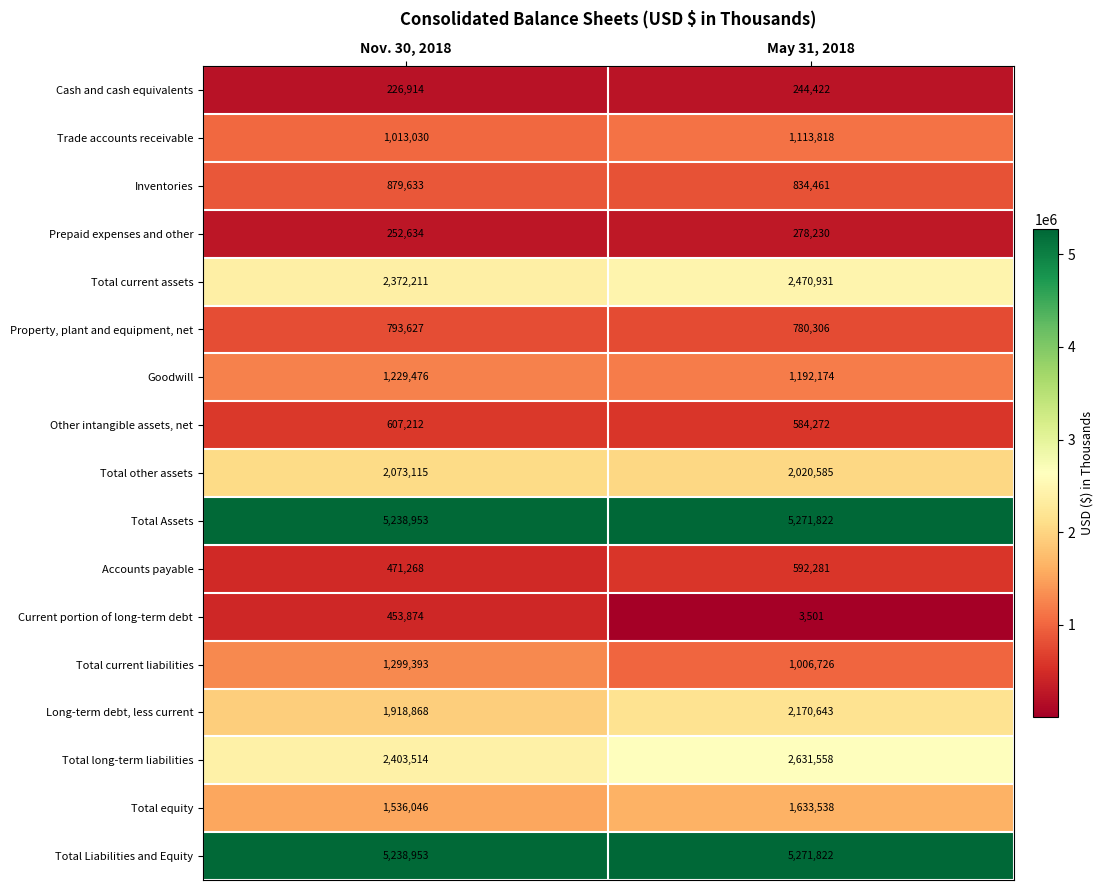

What is the difference between the maximum and minimum values in the Current portion of long-term debt series?

450373